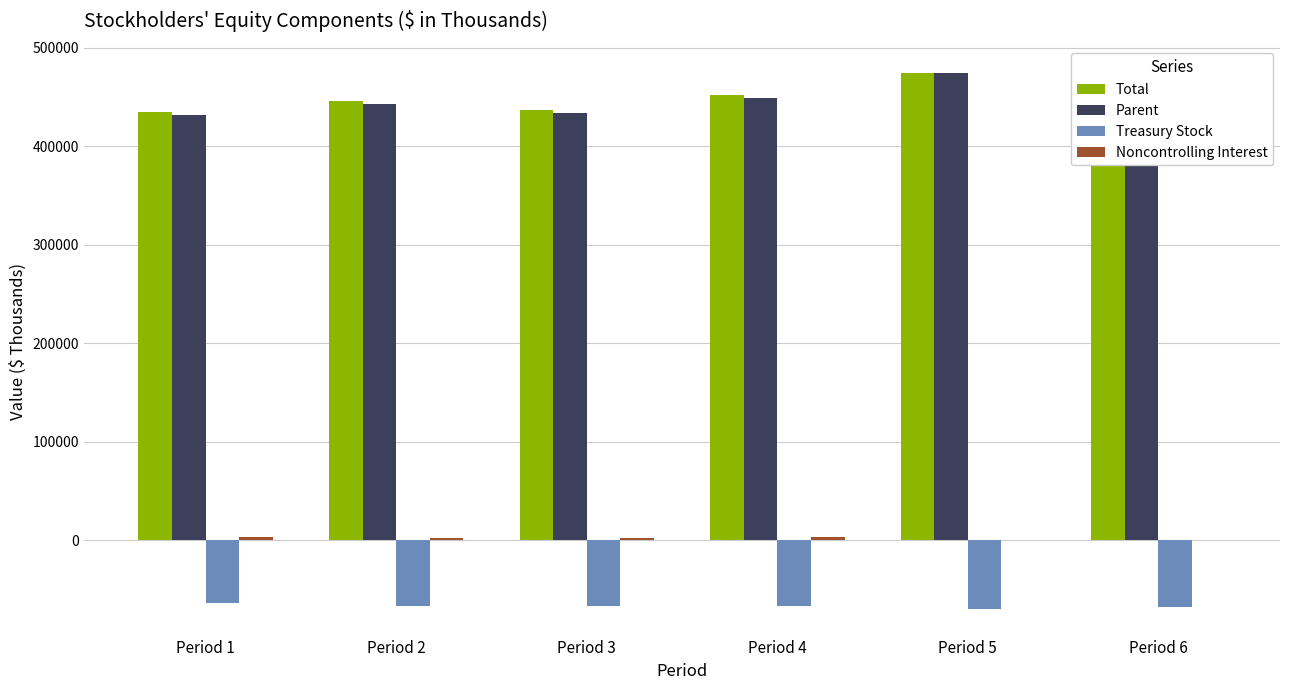

Are the bars grouped side by side (vs. stacked)?

Yes